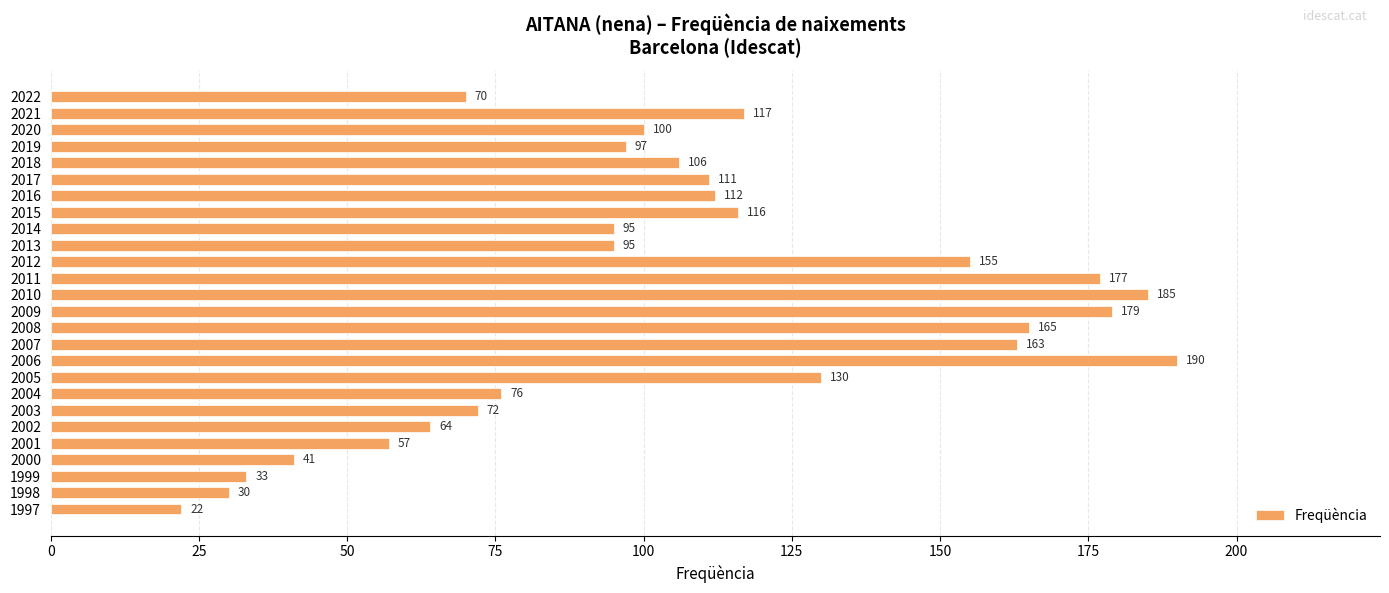

What is the smallest value displayed?

22